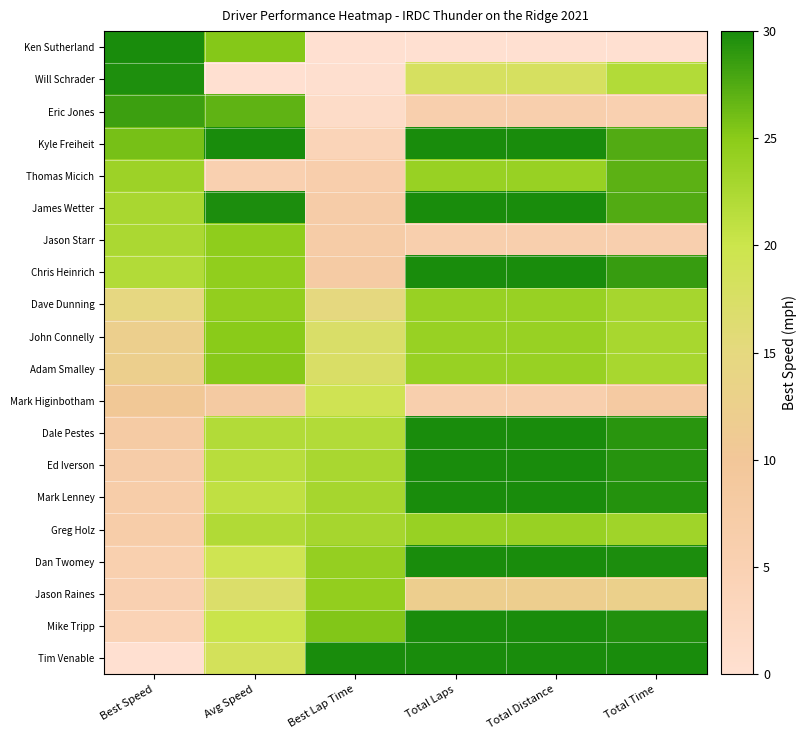

Reading left to right, transcribe all the data shown in this chart.

Ken Sutherland: Best Speed=30.0	Avg Speed=25.2	Best Lap Time=0.0	Total Laps=0.0	Total Distance=0.0	Total Time=0.0
Will Schrader: Best Speed=29.7	Avg Speed=0.0	Best Lap Time=0.3	Total Laps=18.0	Total Distance=18.0	Total Time=22.0
Eric Jones: Best Speed=28.5	Avg Speed=27.0	Best Lap Time=1.5	Total Laps=6.0	Total Distance=6.0	Total Time=5.5
Kyle Freiheit: Best Speed=25.8	Avg Speed=30.0	Best Lap Time=4.0	Total Laps=30.0	Total Distance=30.0	Total Time=27.5
Thomas Micich: Best Speed=23.6	Avg Speed=5.4	Best Lap Time=6.2	Total Laps=24.0	Total Distance=24.0	Total Time=27.0
James Wetter: Best Speed=22.7	Avg Speed=29.8	Best Lap Time=7.1	Total Laps=30.0	Total Distance=30.0	Total Time=27.5
Jason Starr: Best Speed=22.6	Avg Speed=24.6	Best Lap Time=7.2	Total Laps=6.0	Total Distance=6.0	Total Time=5.8
Chris Heinrich: Best Speed=22.0	Avg Speed=24.5	Best Lap Time=7.8	Total Laps=30.0	Total Distance=30.0	Total Time=28.7
Dave Dunning: Best Speed=14.7	Avg Speed=24.5	Best Lap Time=14.9	Total Laps=24.0	Total Distance=24.0	Total Time=23.0
John Connelly: Best Speed=12.4	Avg Speed=25.0	Best Lap Time=17.3	Total Laps=24.0	Total Distance=24.0	Total Time=22.9
Adam Smalley: Best Speed=12.3	Avg Speed=25.2	Best Lap Time=17.4	Total Laps=24.0	Total Distance=24.0	Total Time=22.8
Mark Higinbotham: Best Speed=10.5	Avg Speed=8.2	Best Lap Time=19.2	Total Laps=6.0	Total Distance=6.0	Total Time=8.1
Dale Pestes: Best Speed=7.7	Avg Speed=21.9	Best Lap Time=22.0	Total Laps=30.0	Total Distance=30.0	Total Time=29.2
Ed Iverson: Best Speed=7.1	Avg Speed=21.5	Best Lap Time=22.7	Total Laps=30.0	Total Distance=30.0	Total Time=29.3
Mark Lenney: Best Speed=6.9	Avg Speed=20.9	Best Lap Time=22.9	Total Laps=30.0	Total Distance=30.0	Total Time=29.5
Greg Holz: Best Speed=6.8	Avg Speed=22.1	Best Lap Time=22.9	Total Laps=24.0	Total Distance=24.0	Total Time=23.4
Dan Twomey: Best Speed=5.6	Avg Speed=19.4	Best Lap Time=24.2	Total Laps=30.0	Total Distance=30.0	Total Time=29.8
Jason Raines: Best Speed=5.4	Avg Speed=17.1	Best Lap Time=24.4	Total Laps=12.0	Total Distance=12.0	Total Time=12.7
Mike Tripp: Best Speed=4.4	Avg Speed=20.2	Best Lap Time=25.4	Total Laps=30.0	Total Distance=30.0	Total Time=29.6
Tim Venable: Best Speed=0.0	Avg Speed=18.6	Best Lap Time=30.0	Total Laps=30.0	Total Distance=30.0	Total Time=30.0